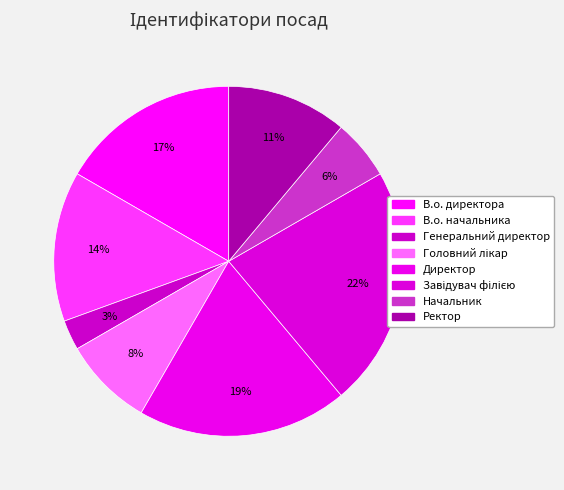

To the nearest percent, what is the average slice percentage?

12%